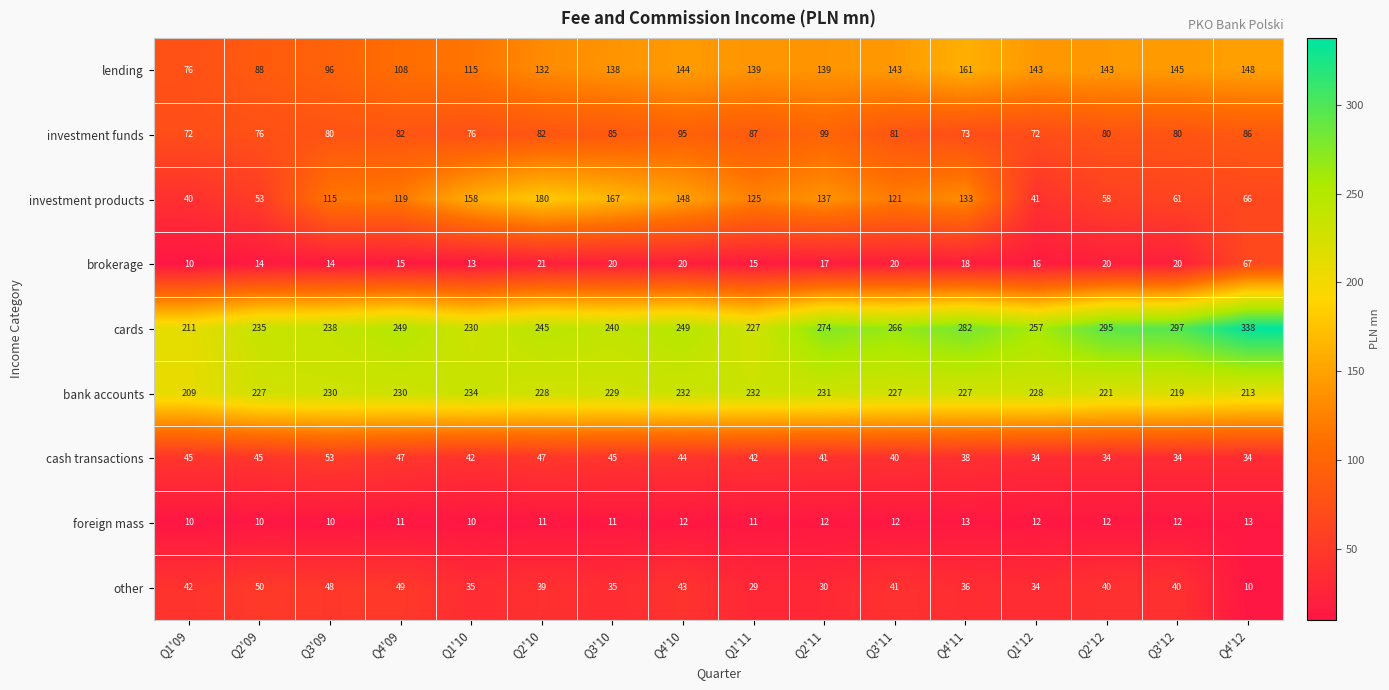

How many categories are shown in the chart?

16